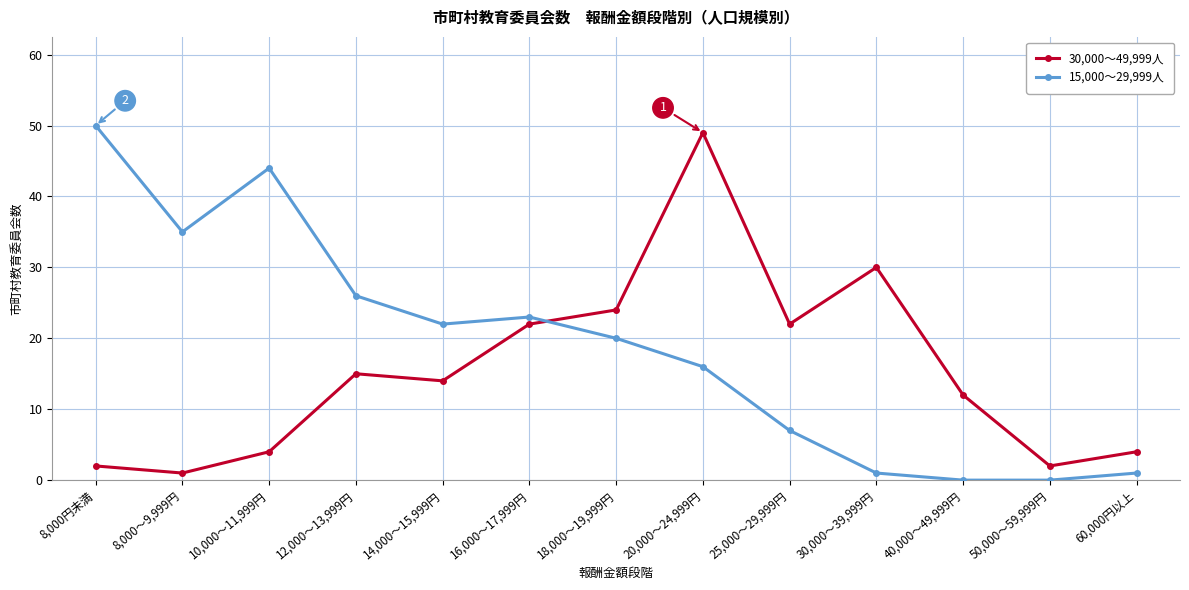

Between which two adjacent categories do 15,000～29,999人 and 30,000～49,999人 first intersect?

16,000～17,999円 and 18,000～19,999円